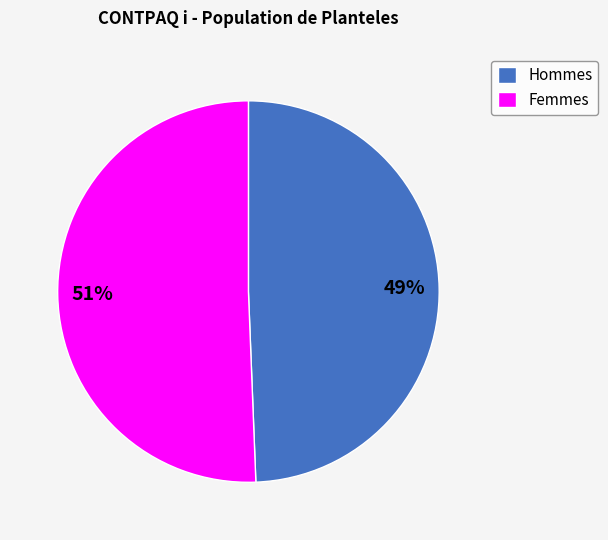

Does any single category account for the majority?

Yes